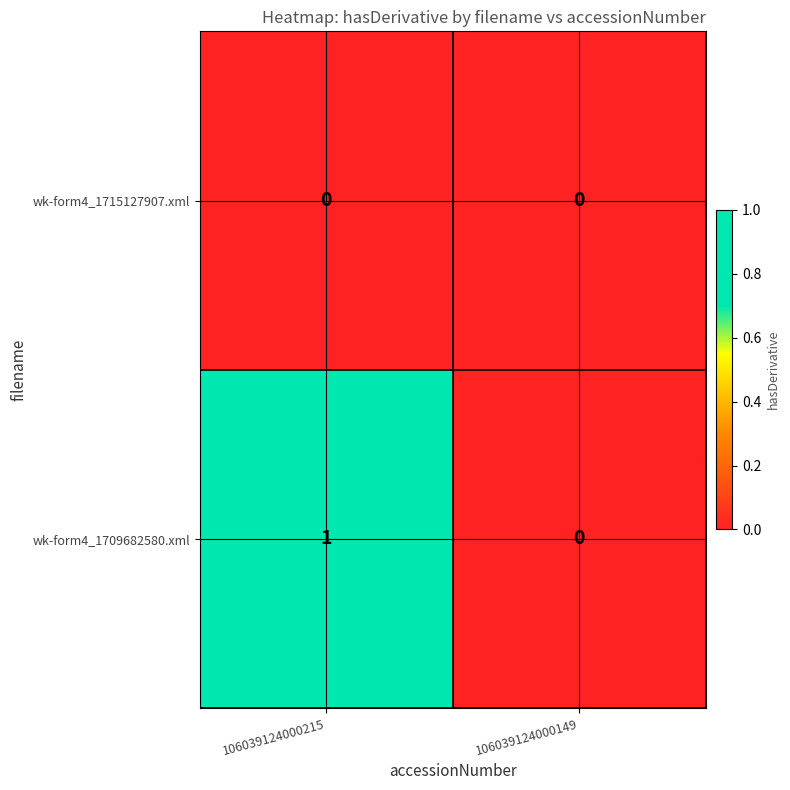

Which category has the highest value in the wk-form4_1709682580.xml series?

106039124000215